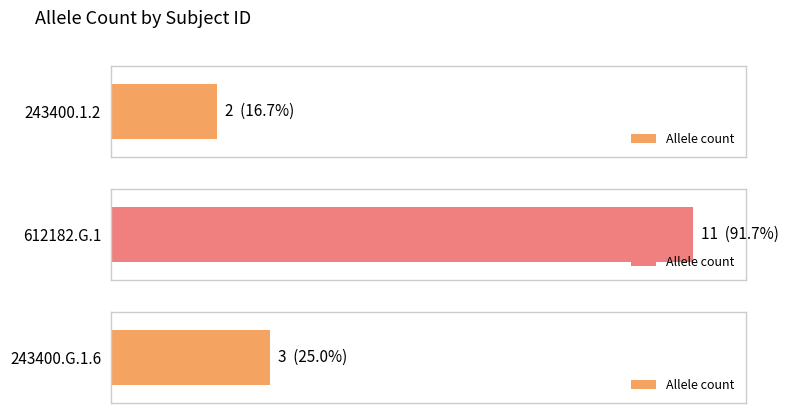

What is the difference between the values at 243400.G.1.6 and 612182.G.1?

8